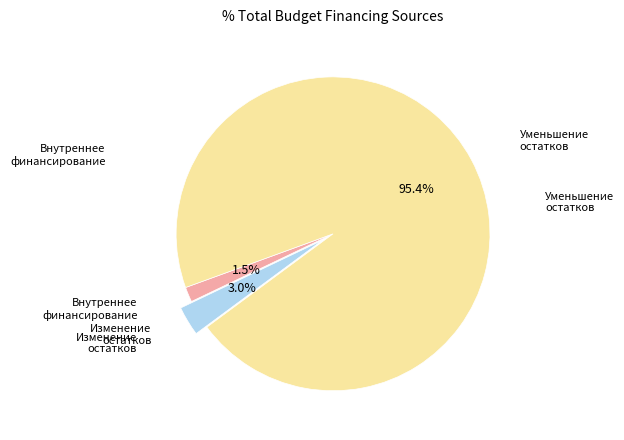

How many slices are in this pie chart?

3